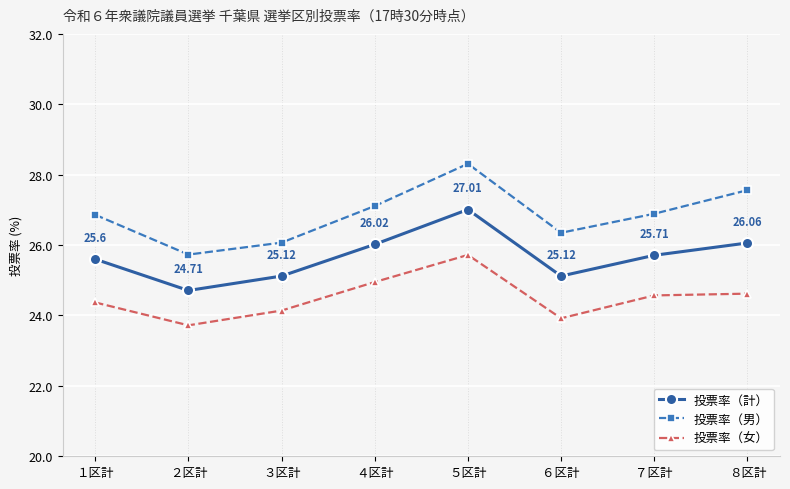

True or false: 投票率（男） has a value of 26.9 at ７区計.

True